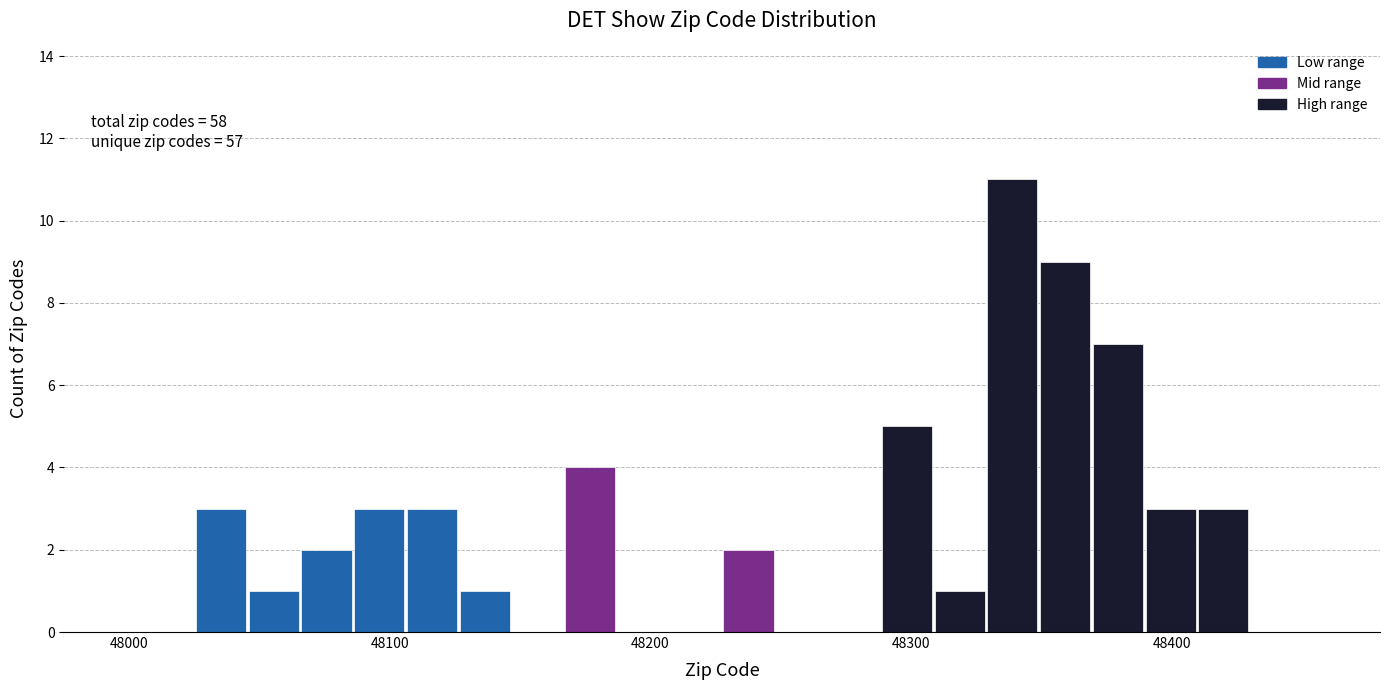

Read against the x-axis, roughly where is the centre of the tallest bar?

48340